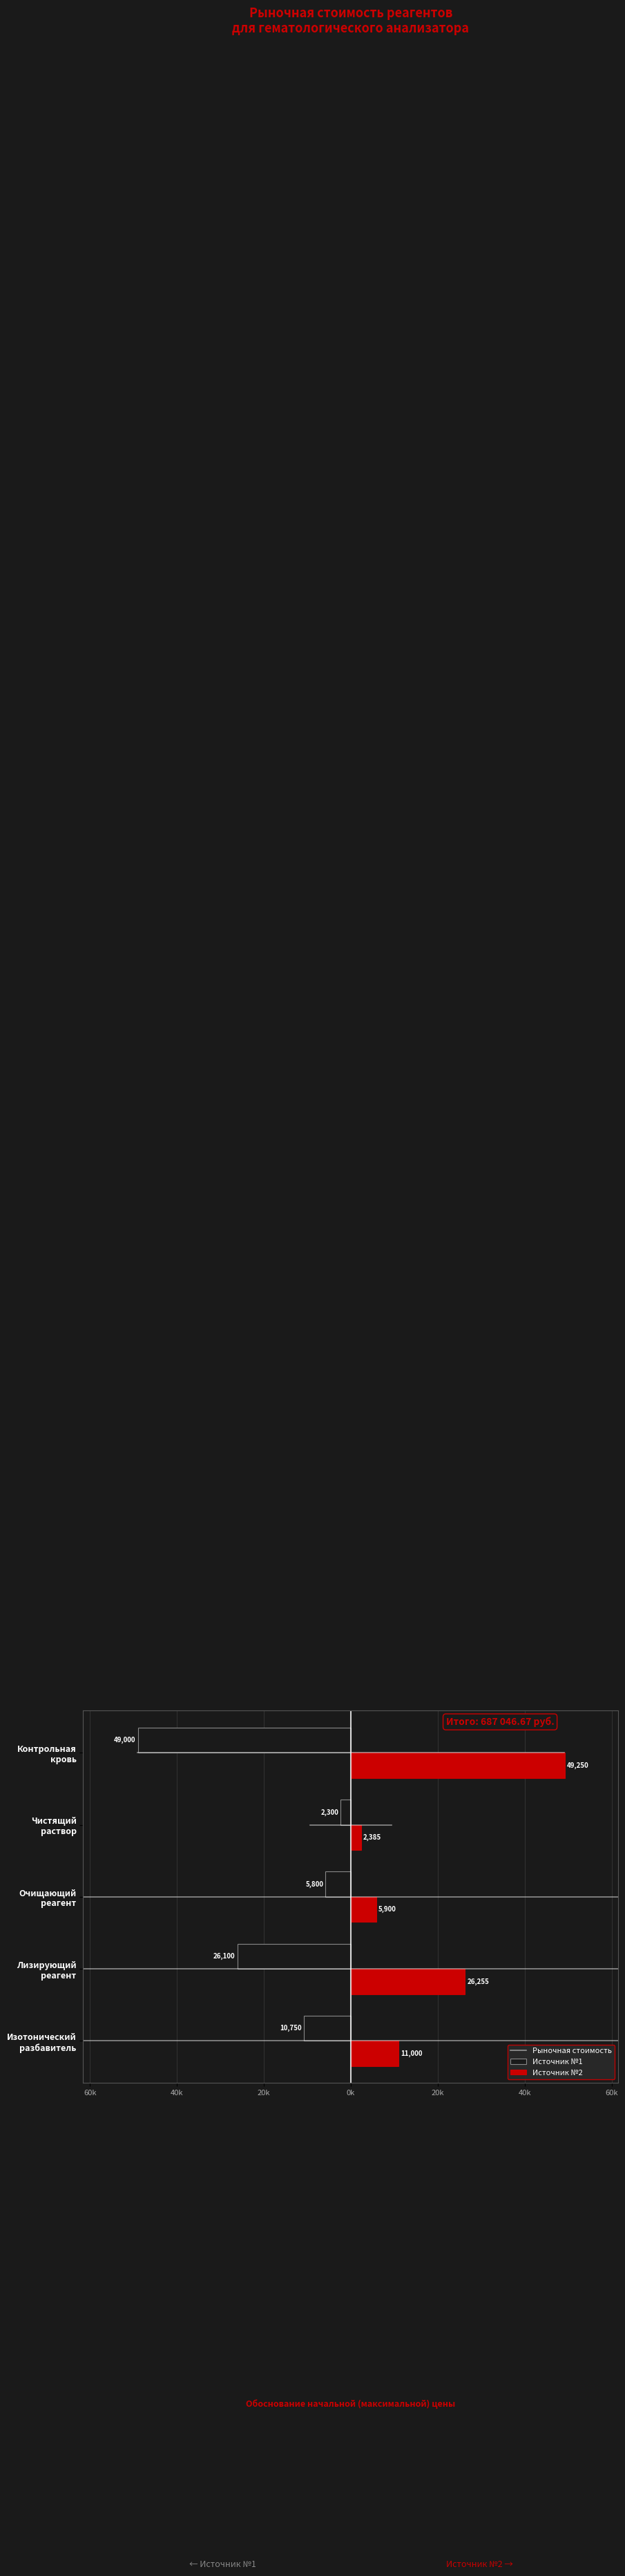

How many groups of bars are there?

5